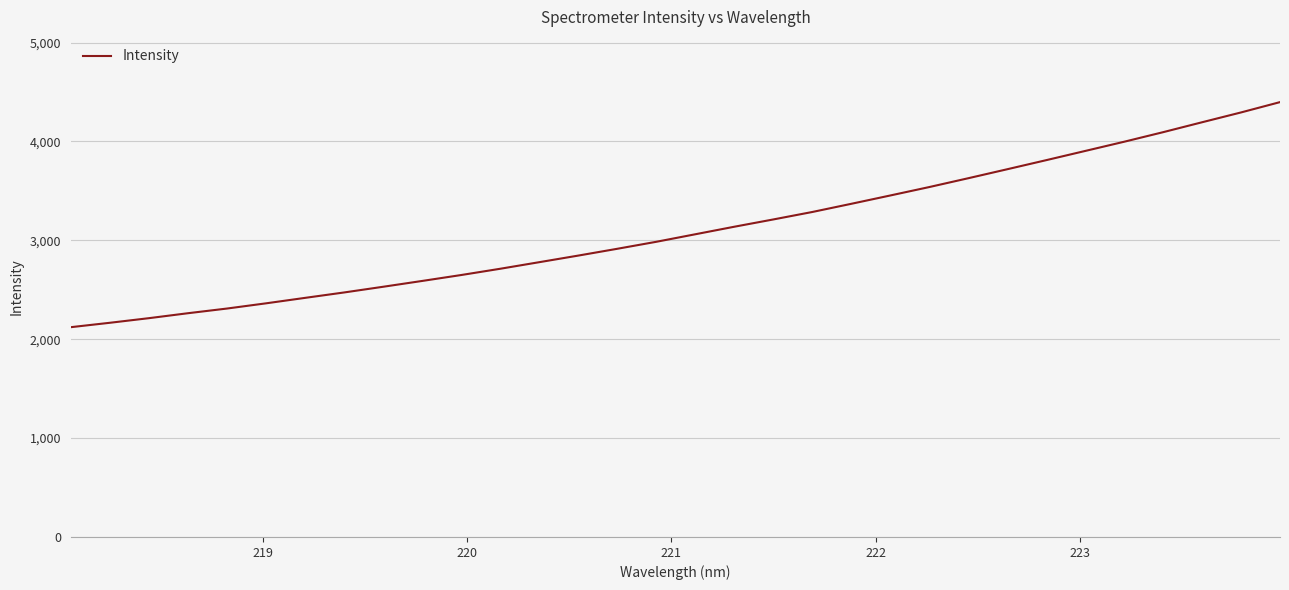

How many lines are shown in the chart?

1